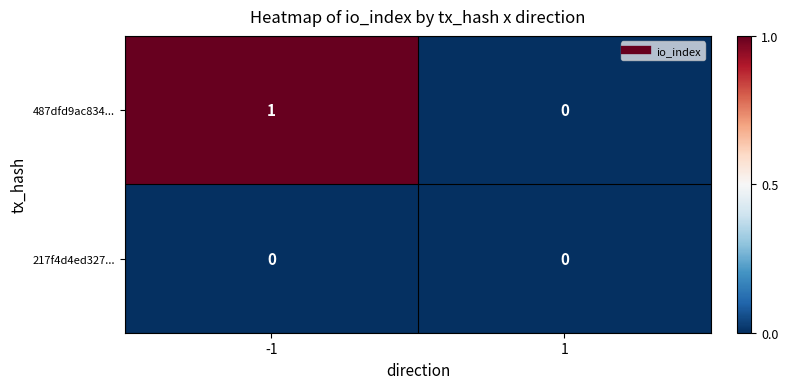

Is it true that 217f4d4ed327... equals 0 at -1?

True